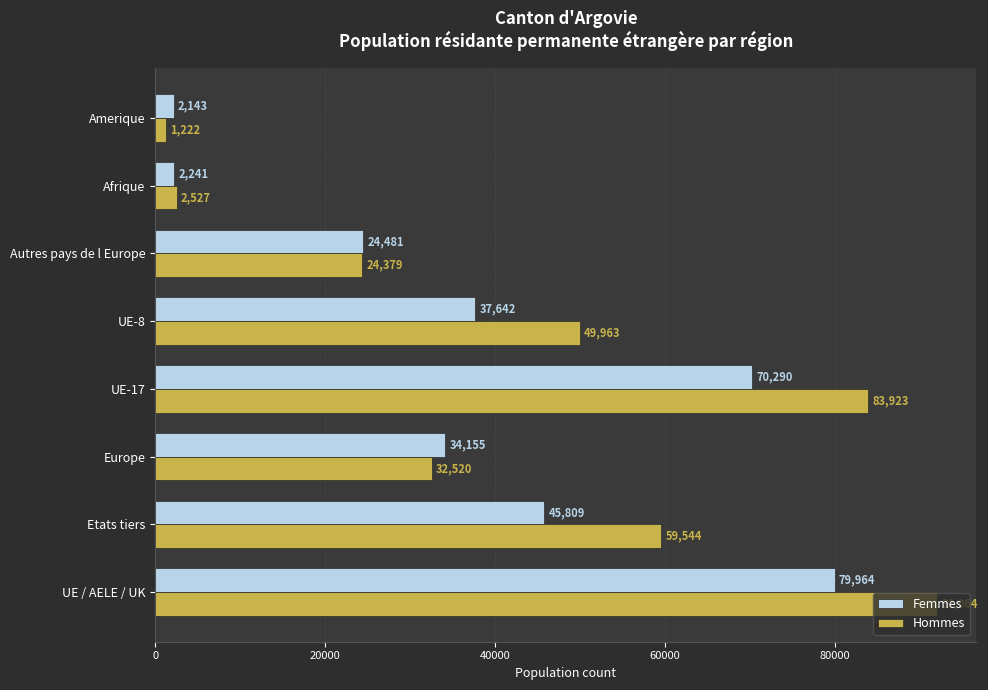

What is the sum of the Hommes values at UE-8 and UE-17?

133886